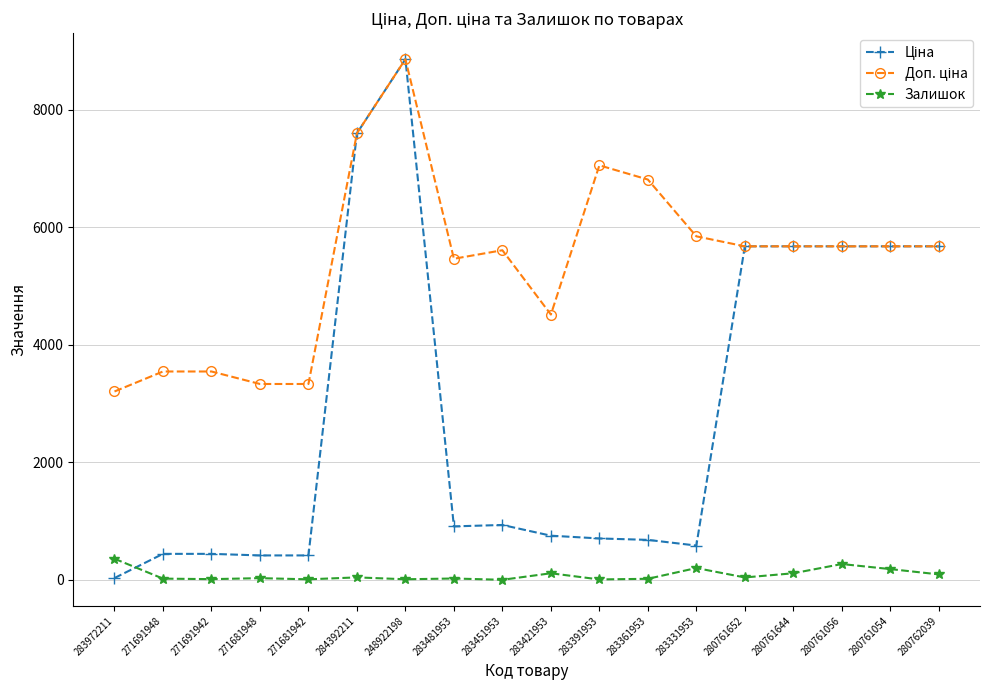

True or false: Залишок has a value of 43.0 at 284392211.

True